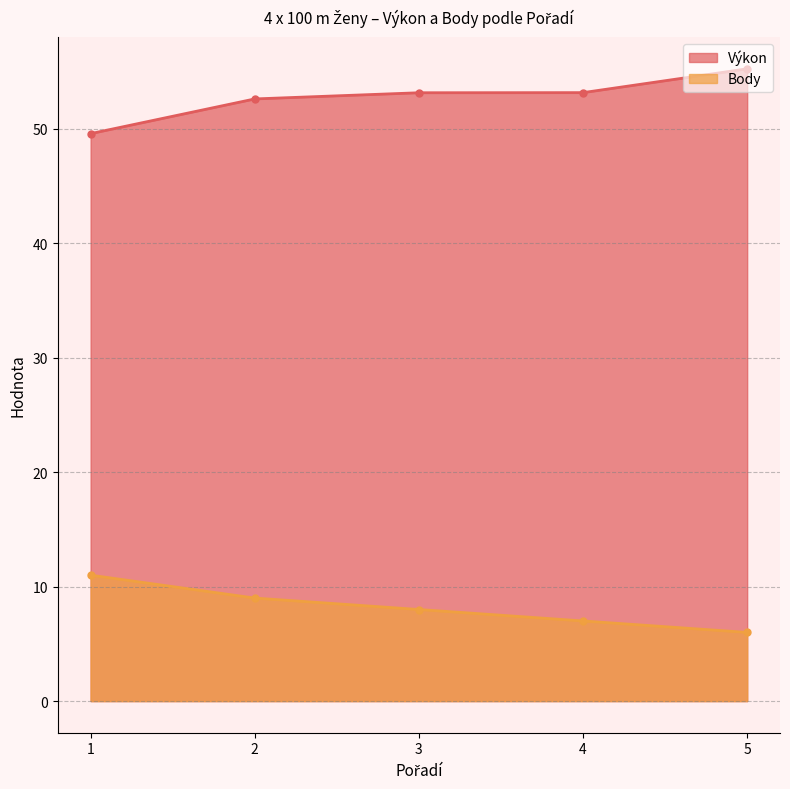

What is the spread (max minus min) of values at 1?

38.6